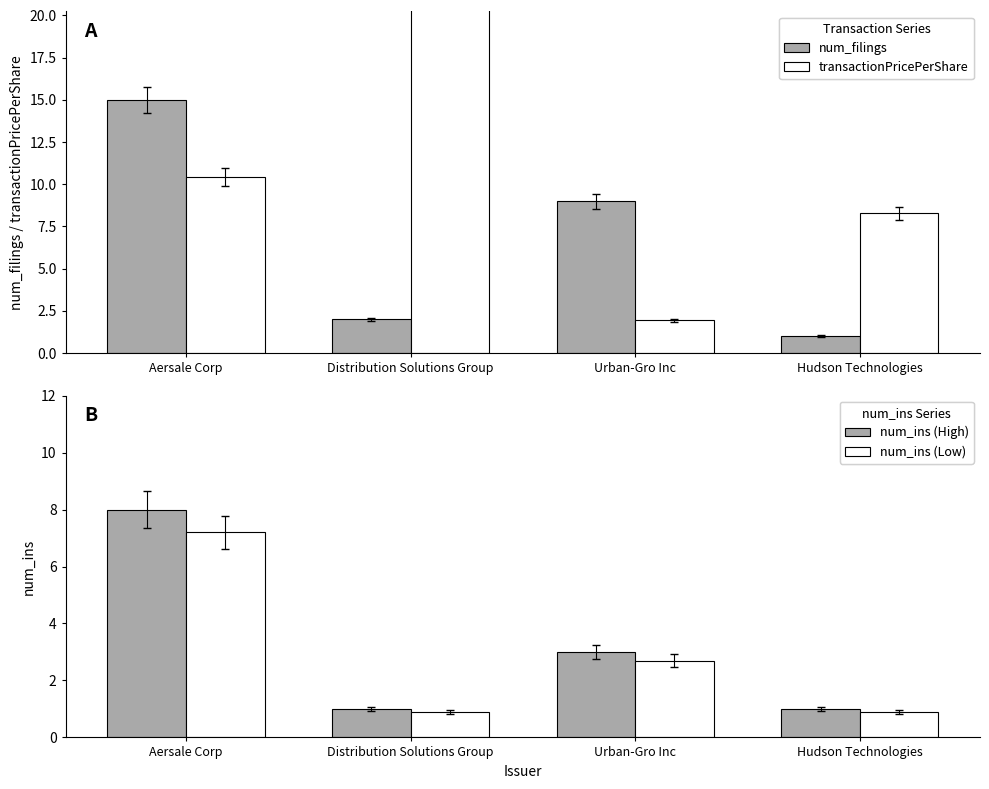

Which series has the largest total across all categories?

transactionPricePerShare